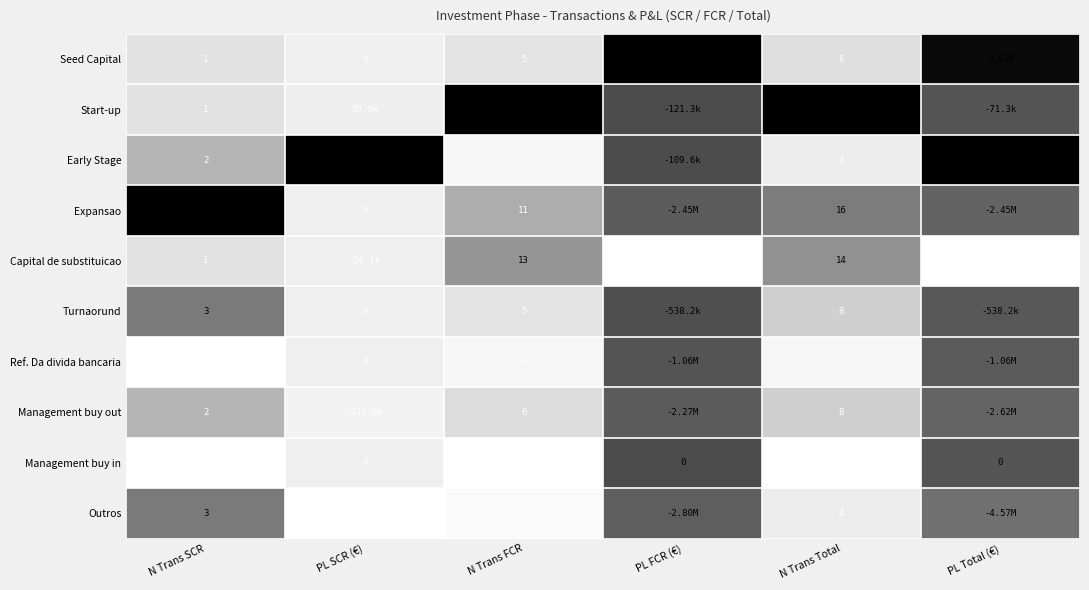

At which label is Turnaorund closest to 0?

PL SCR (€)